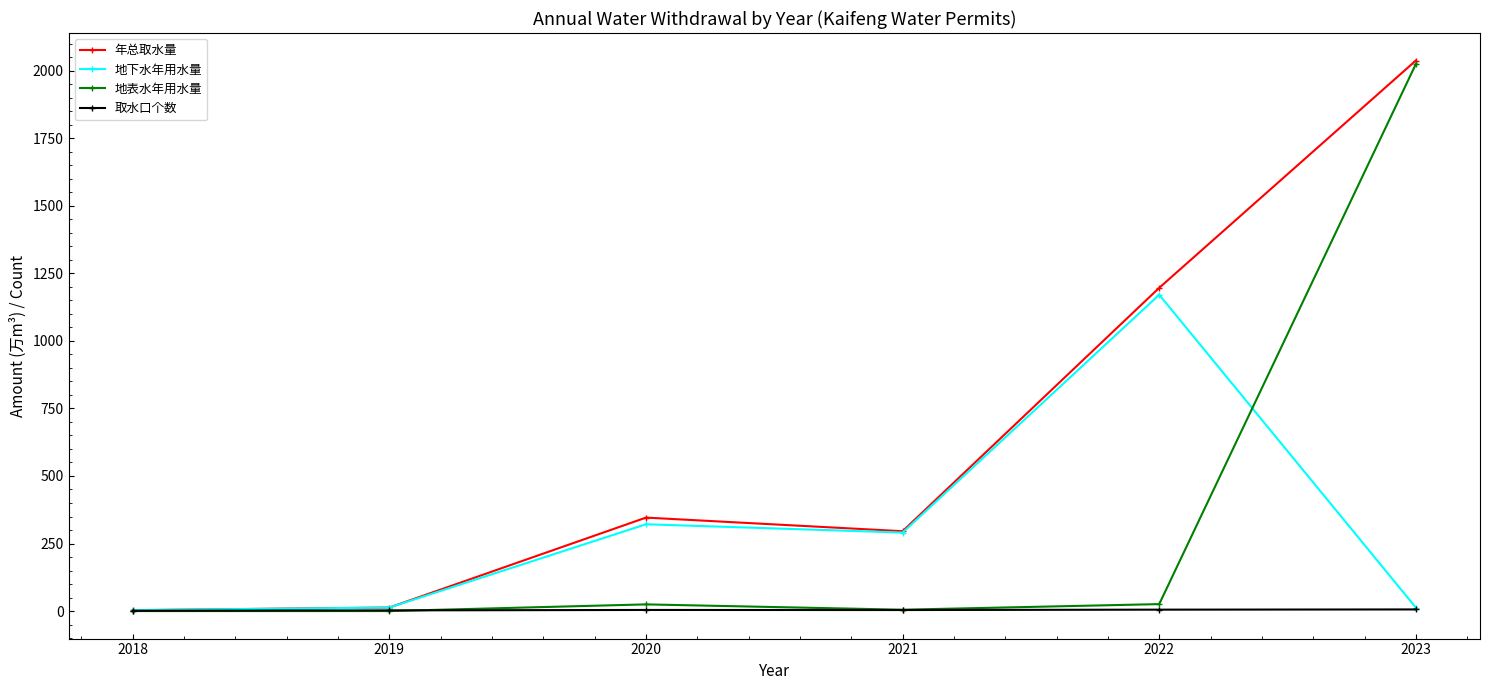

What are all the series names shown in the legend?

年总取水量, 地下水年用水量, 地表水年用水量, 取水口个数